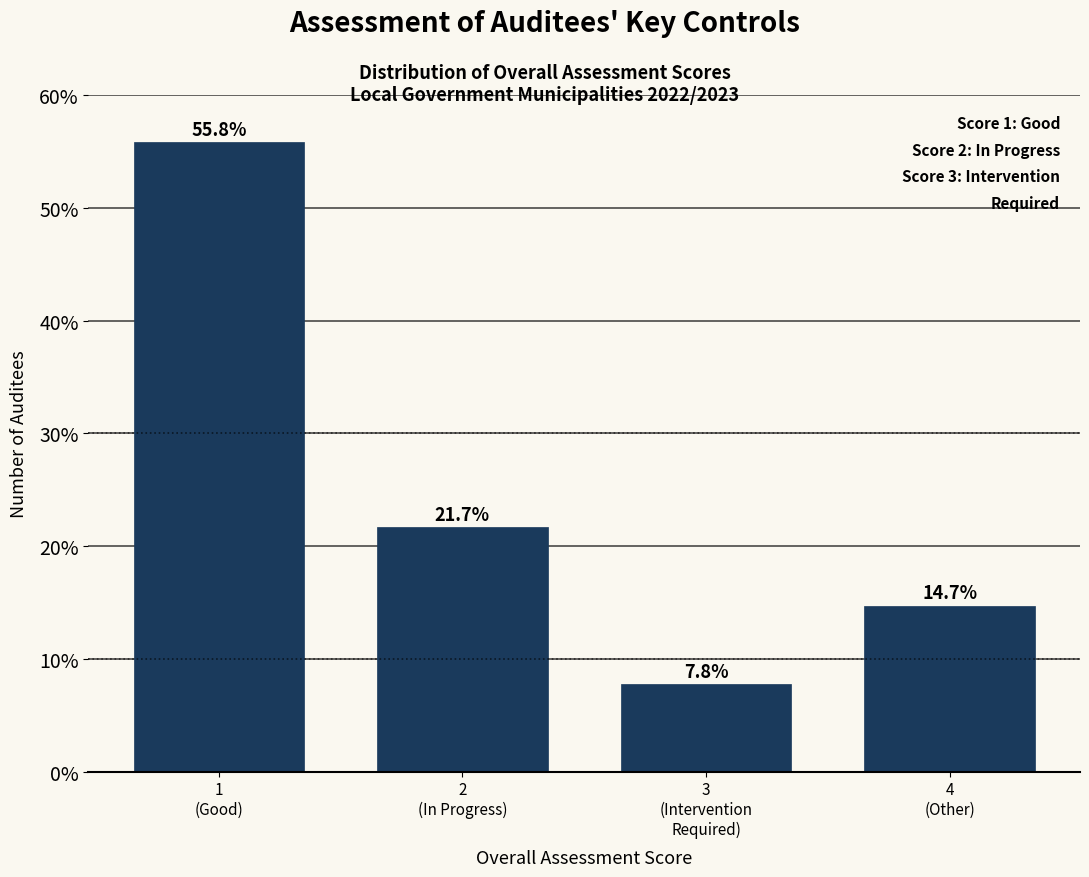

Reading left to right, what are all the values shown in this chart?

55.8	21.7	7.8	14.7